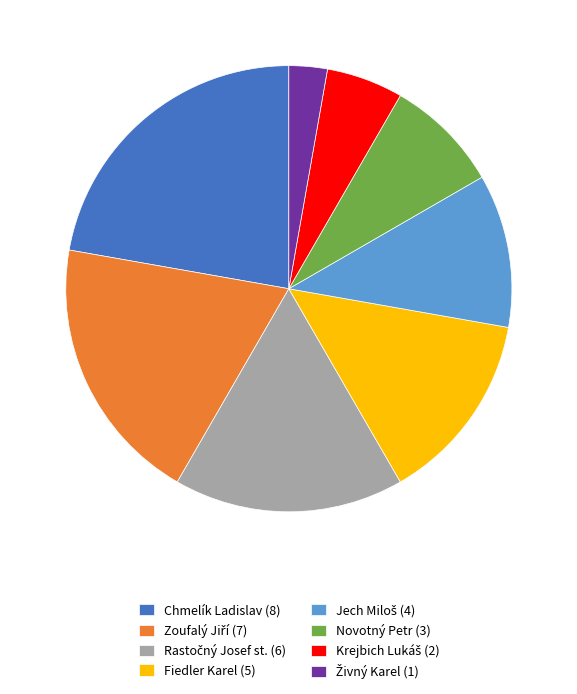

Is there any slice that represents more than half of the pie?

No